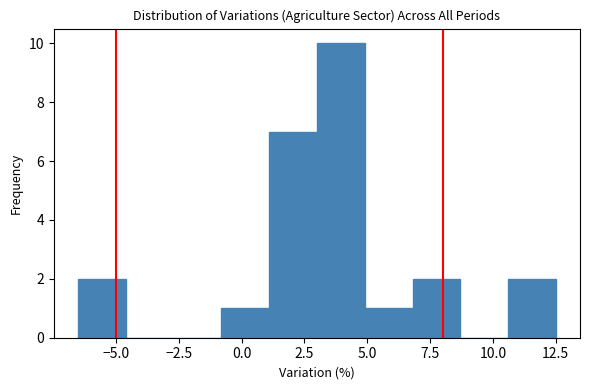

Around what value on the x-axis is the tallest bar? Give the approximate position of its centre, as read against the axis.

4.0